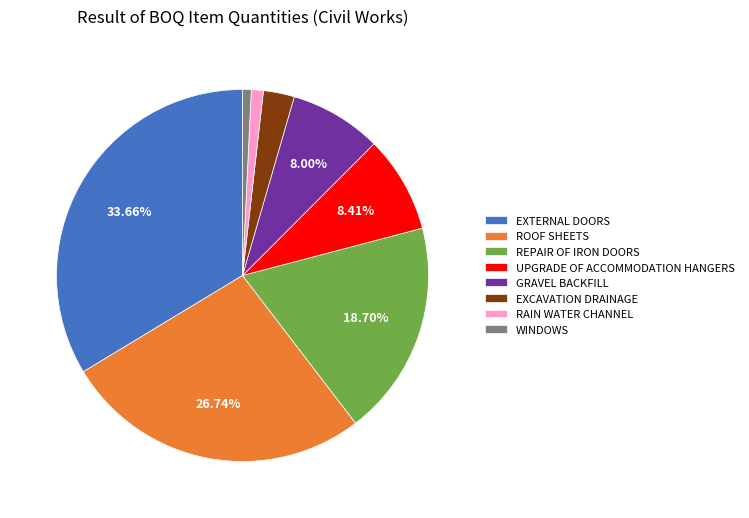

Does any single category account for the majority?

No